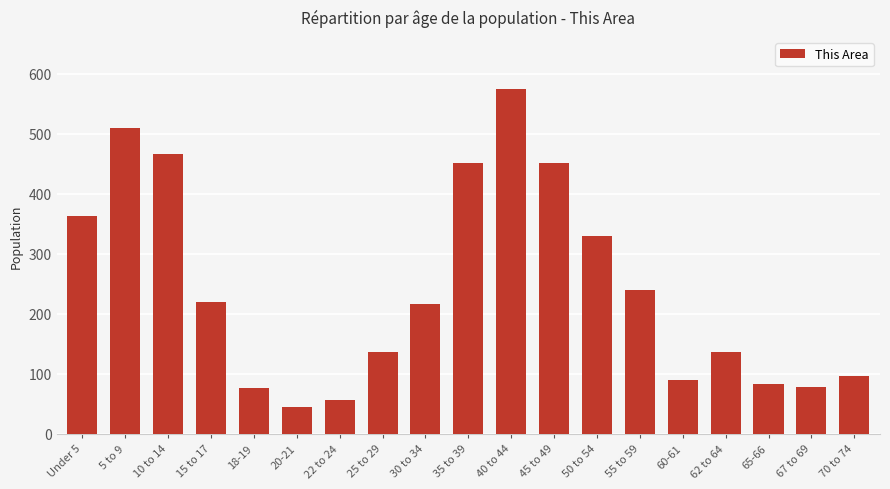

Where does the data first go above 216?

Under 5